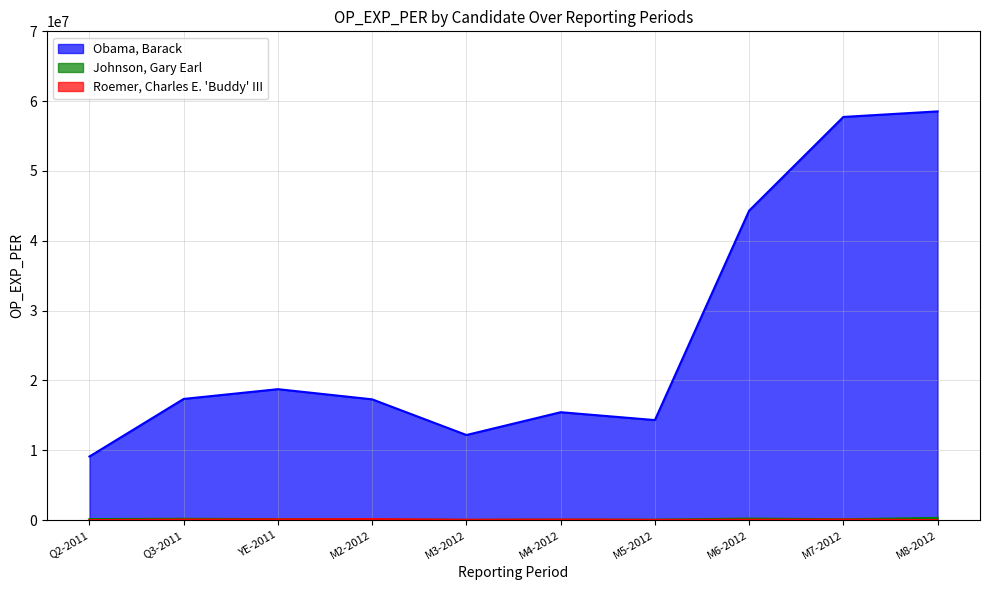

True or false: Roemer, Charles E. 'Buddy' III has a value of 147014.0 at M2-2012.

True